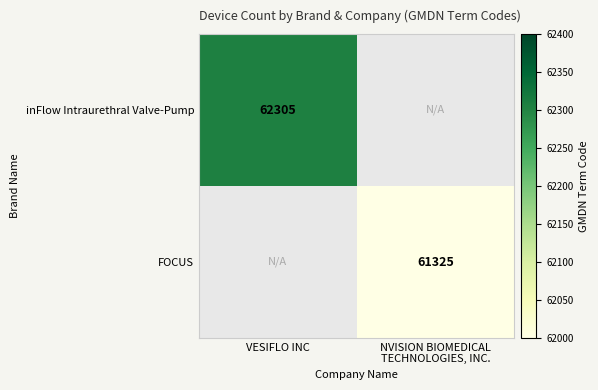

How many series are shown in this chart?

2